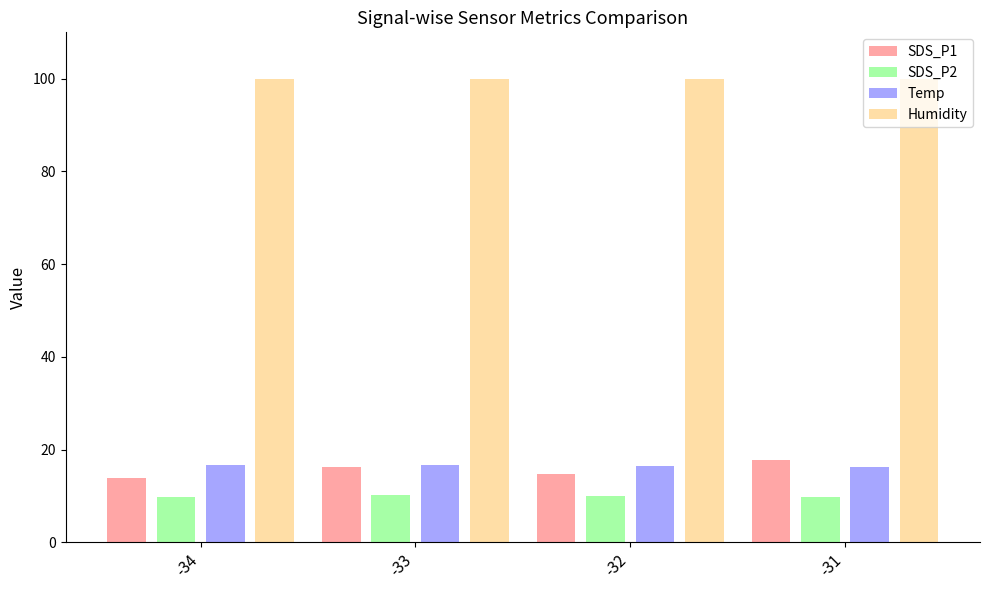

What is the total value across all series at -31?

143.7